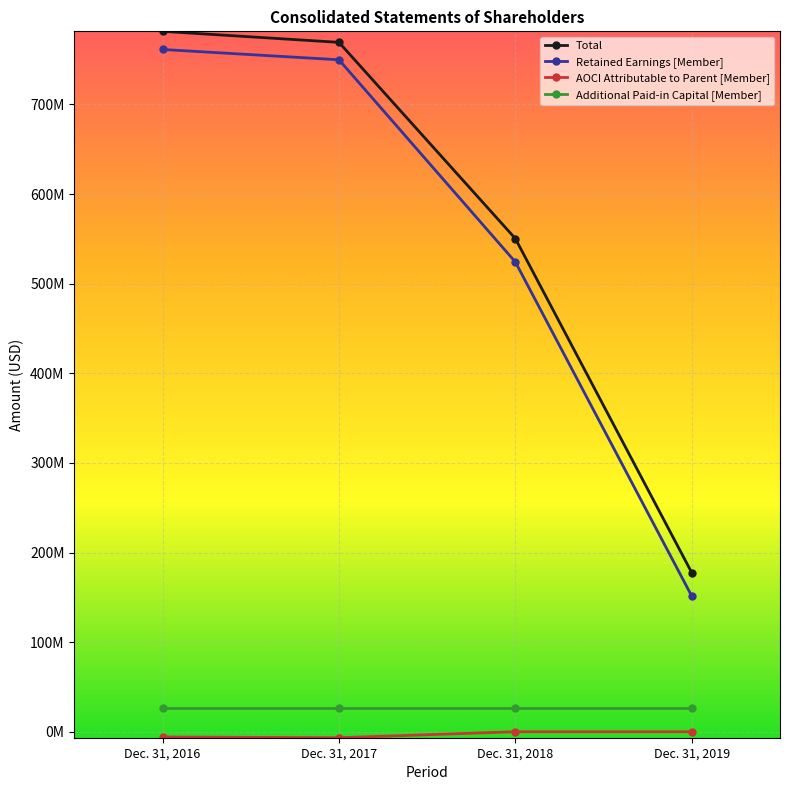

What is the difference between the highest and lowest values at Dec. 31, 2017?

776034000